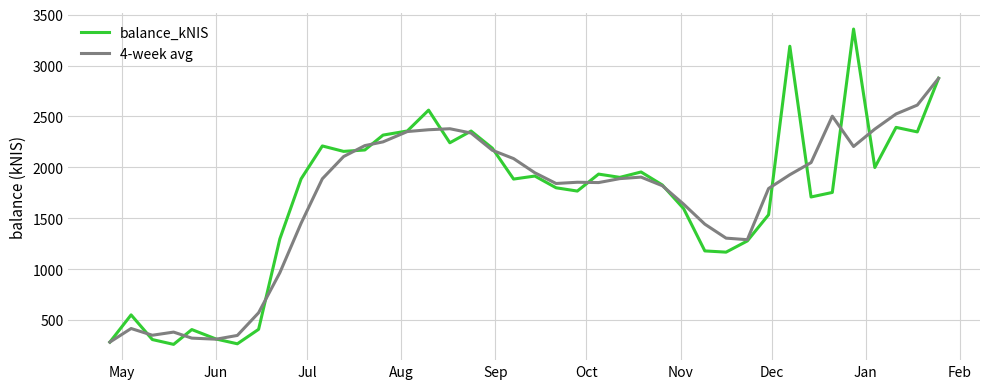

What is the smallest value displayed?

261.3